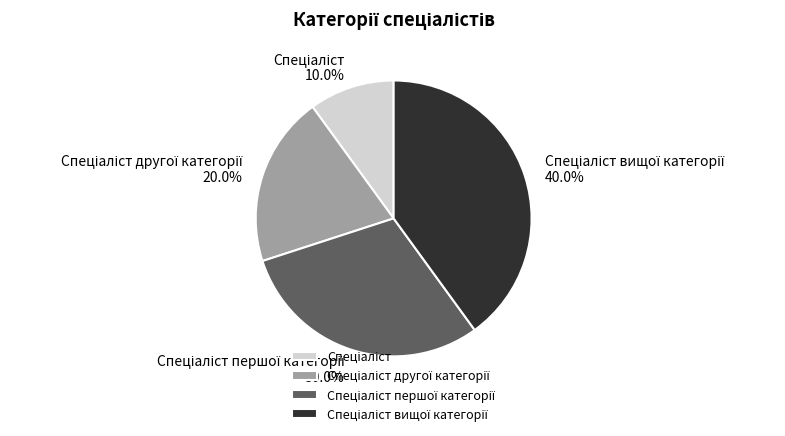

Is there any slice that represents more than half of the pie?

No